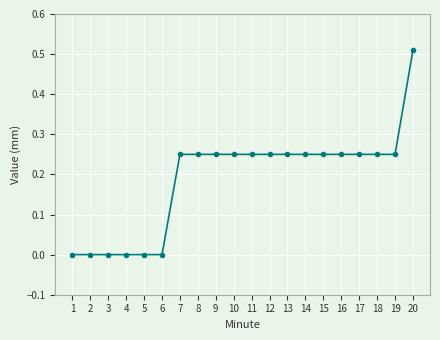

At which category does the chart reach its peak across all series?

20